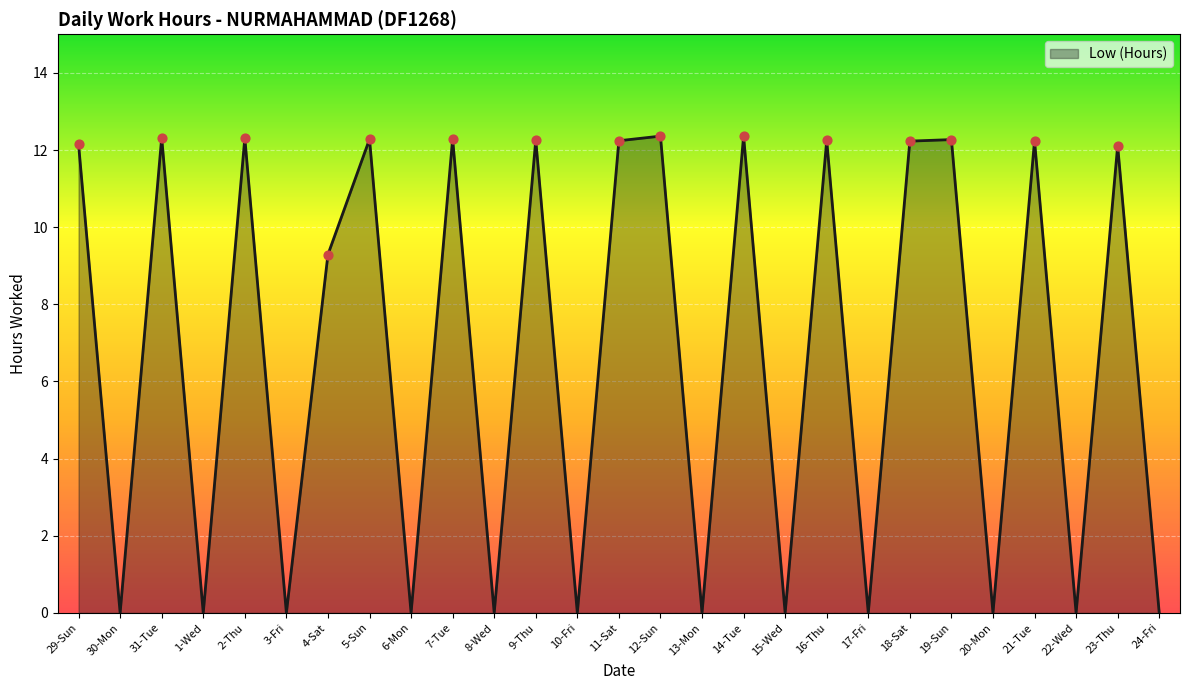

What is the change in value from 11-Sat to 17-Fri?

-12.2